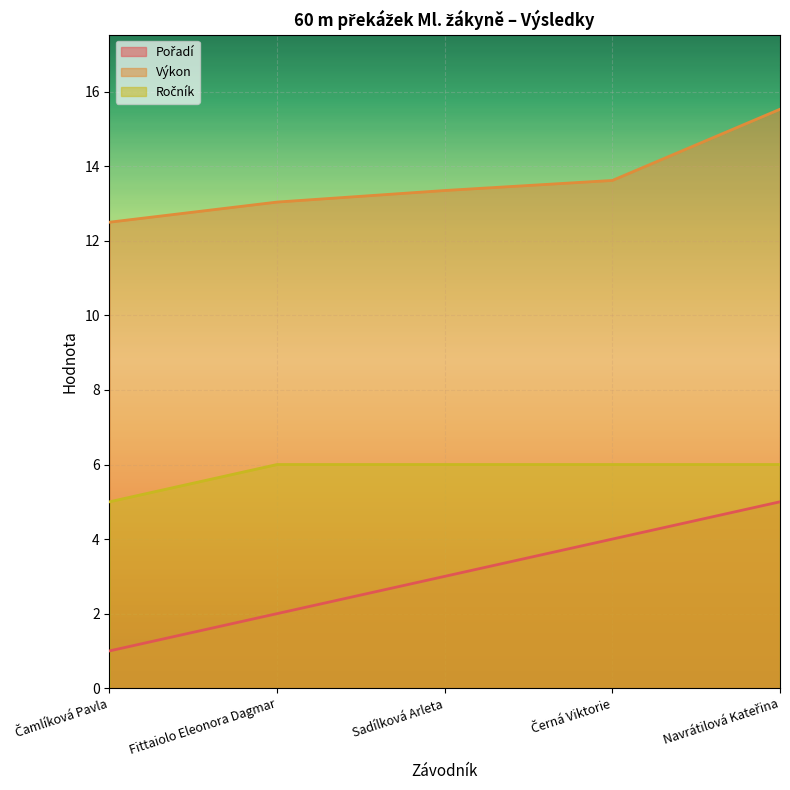

What is the approximate value of Ročník at Navrátilová Kateřina?

6.0